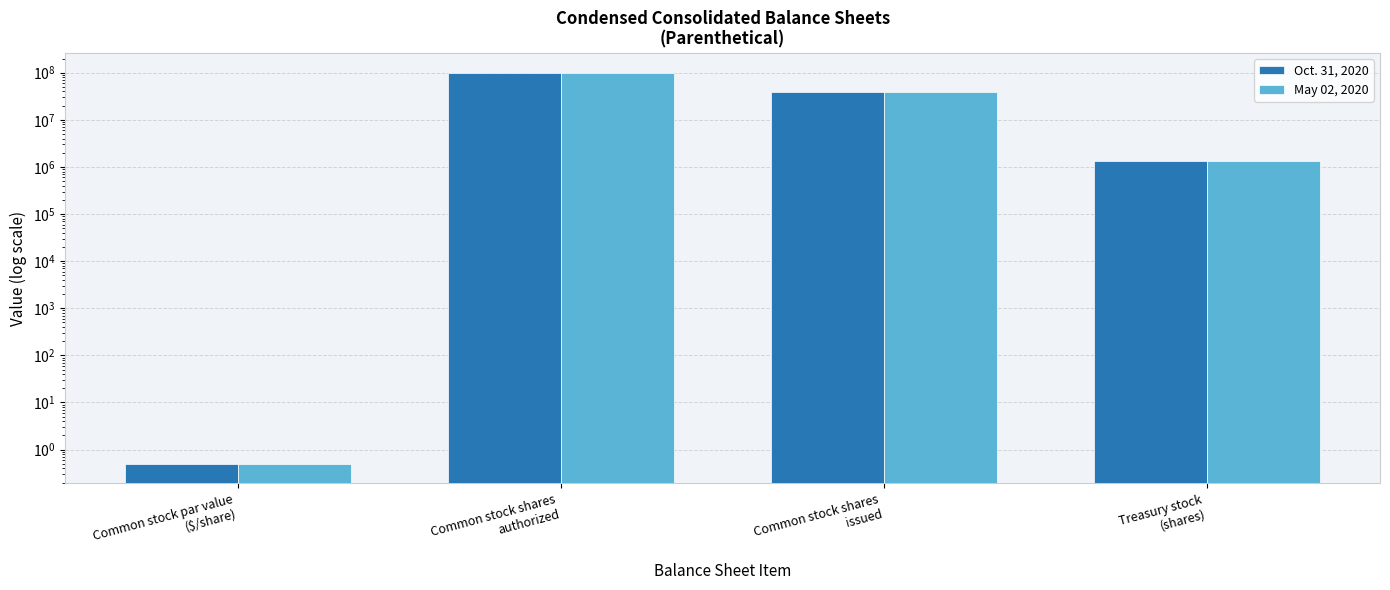

Are the bars horizontal?

No